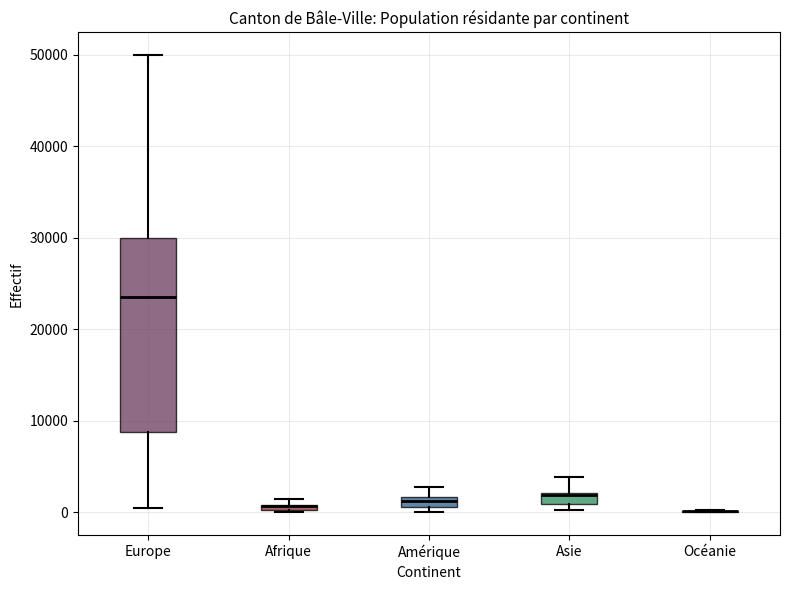

Where is the upper edge of the box for Asie on the y-axis? The values are not printed on the chart, so give them approximately, as read against the axis.

2000